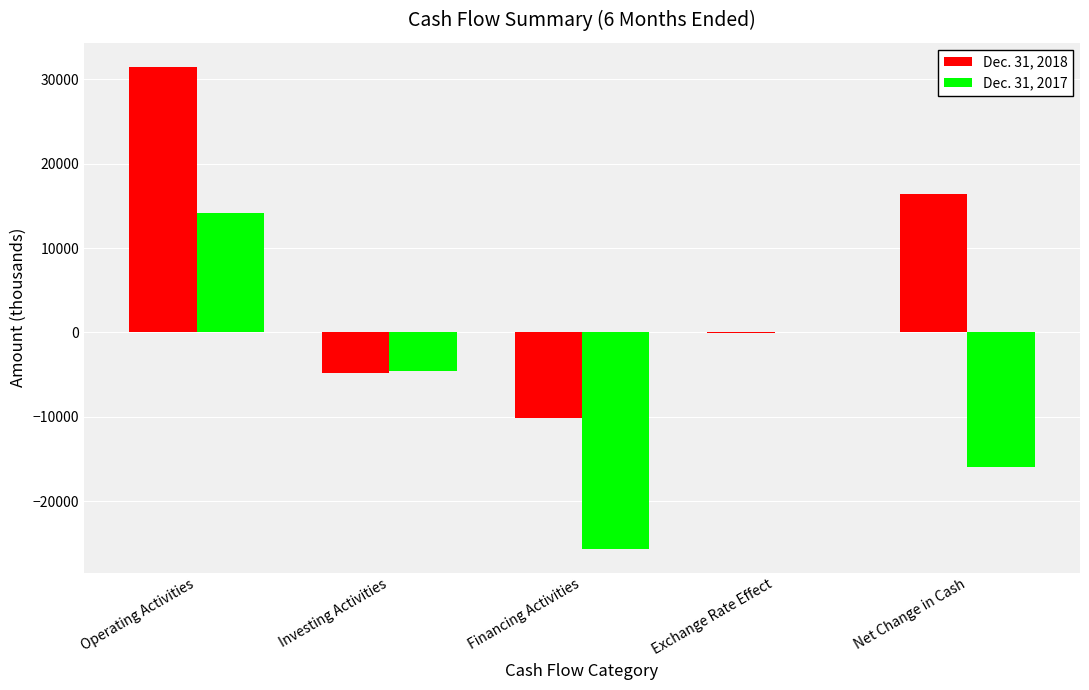

What is the average value of the Dec. 31, 2018 series?

6560